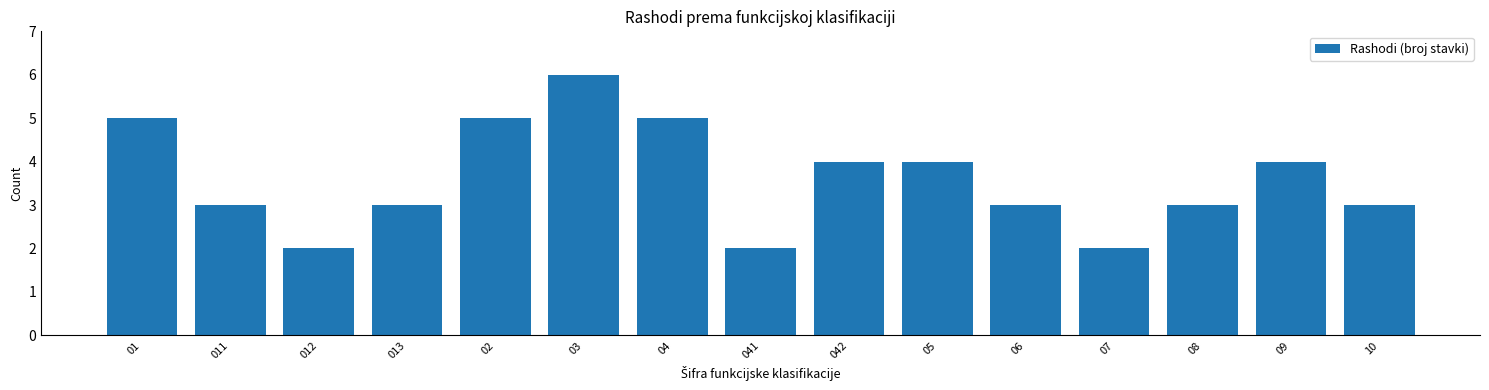

What is the smallest value displayed?

2